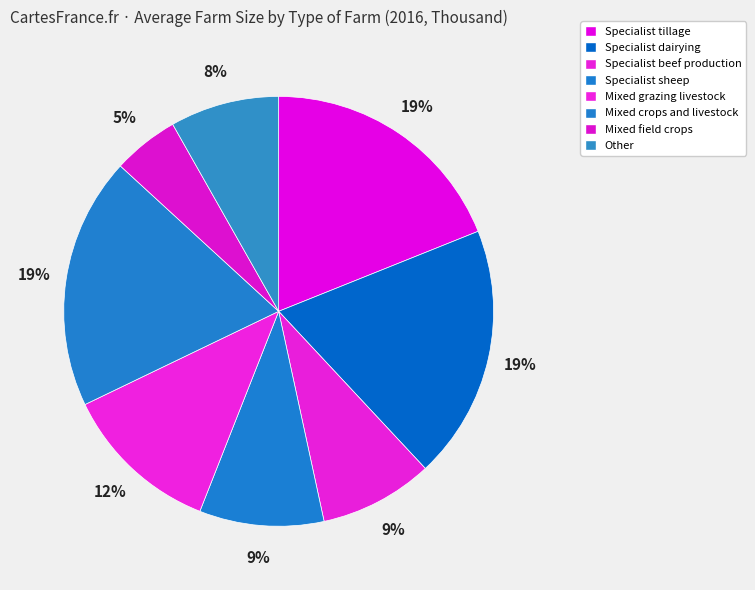

Count the number of slices in the pie.

8